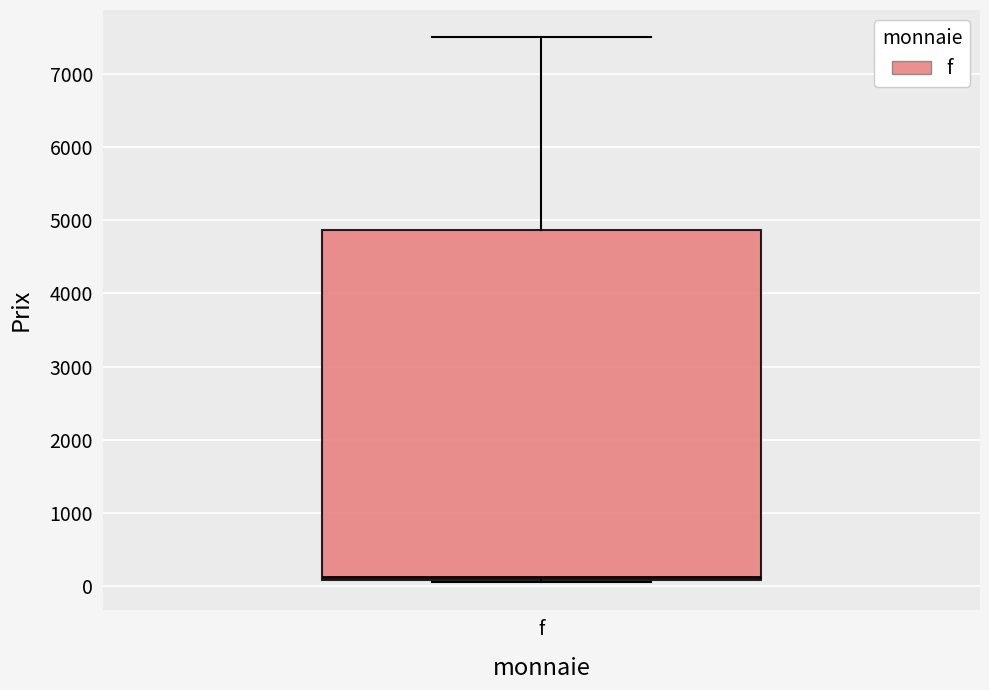

Transcribe this box plot: give where the median line is, the range the box spans, and where the two whiskers end, as read against the y-axis. The values are not printed on the chart, so give them approximately, as read against the axis.

median 100 (just above the box's lower edge), box 100 to 4900, whiskers 100 to 7500